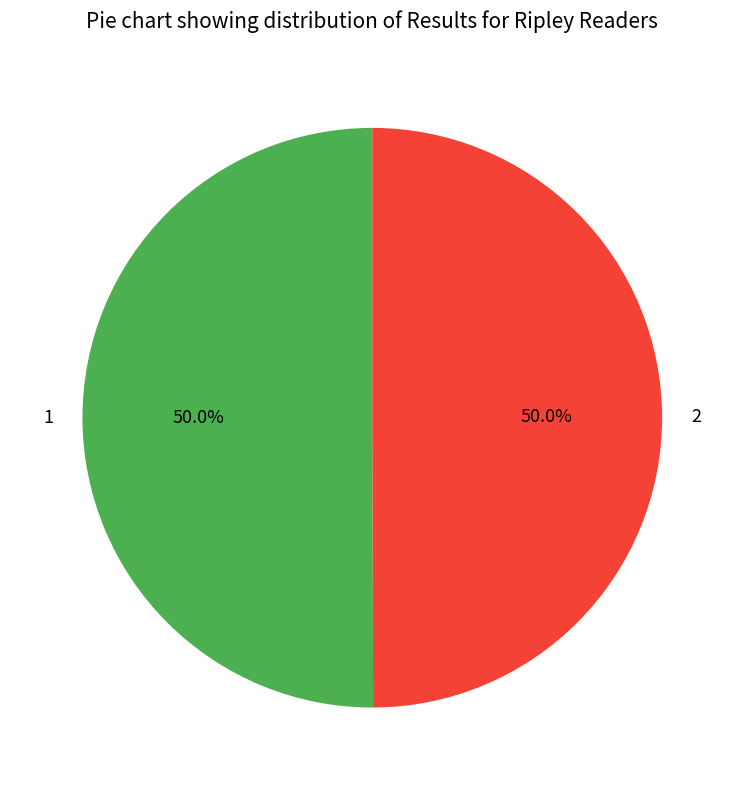

Is the sum of 2 and 1 greater than half?

Yes